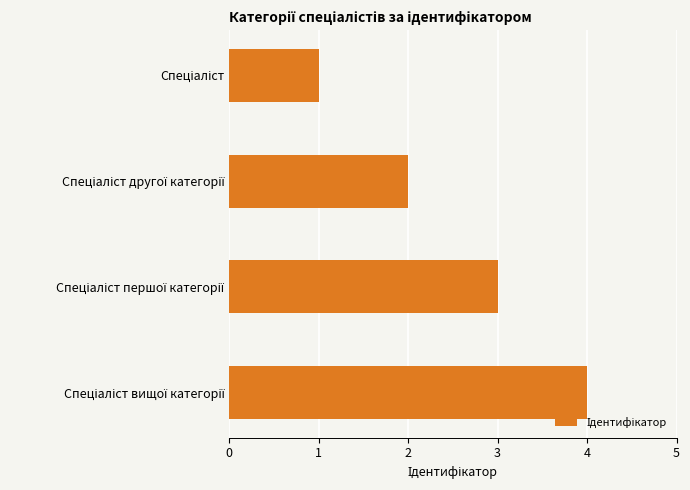

How many values are between 2 and 4?

3